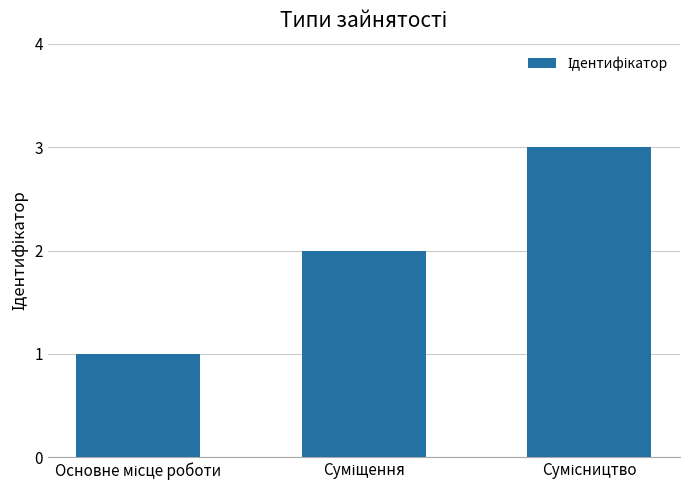

What is the maximum value shown in the chart?

3